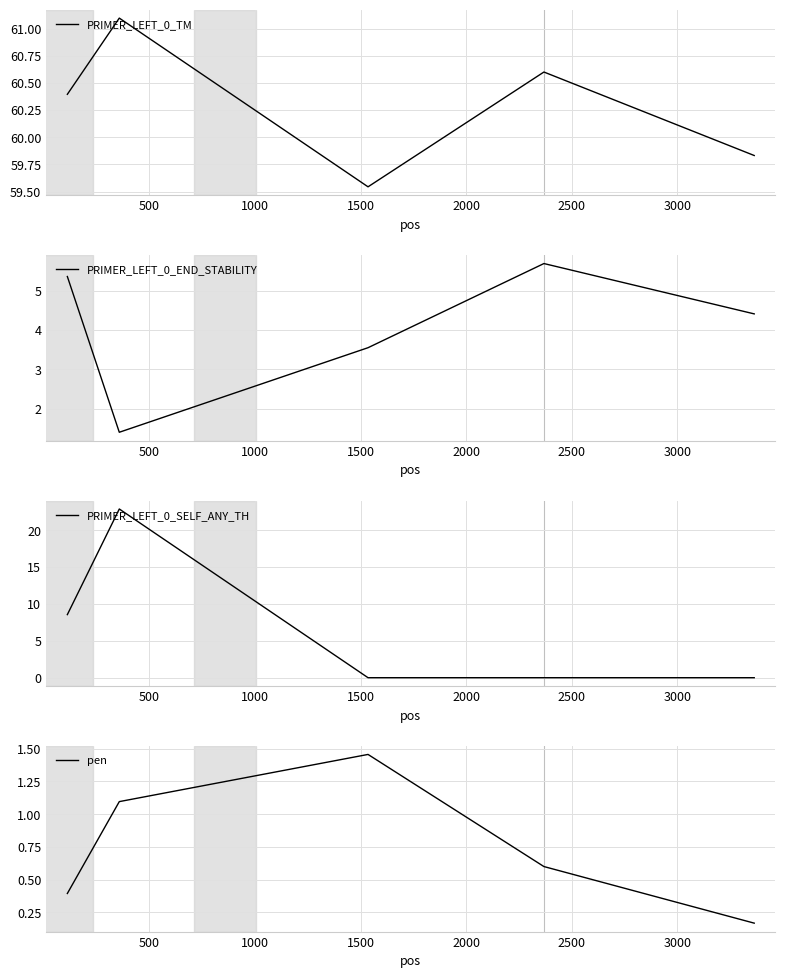

How many values in the PRIMER_LEFT_0_TM series exceed 60?

3